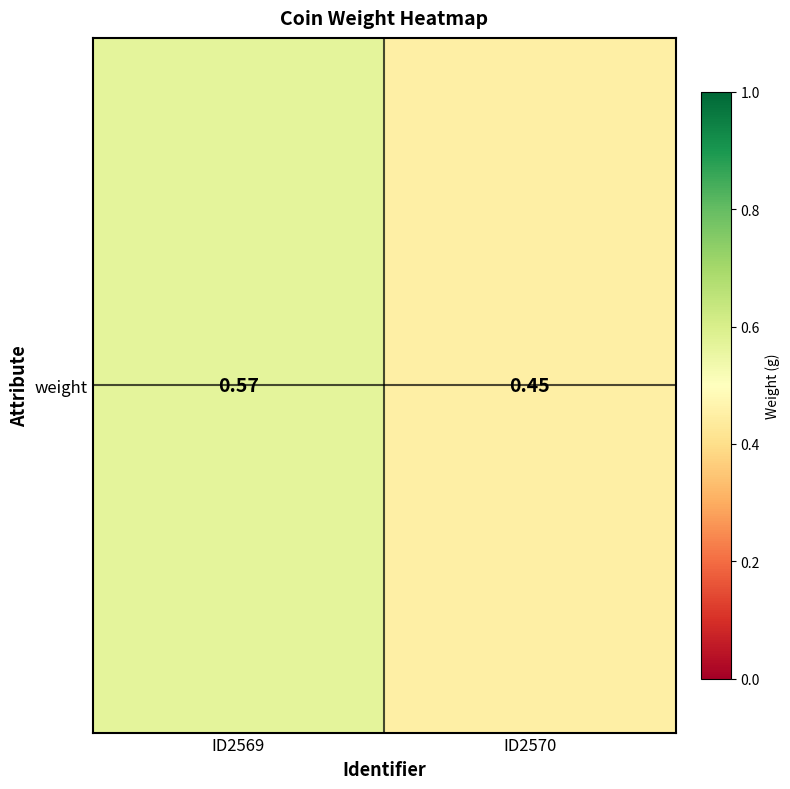

List the labels in order of value, smallest first.

ID2570, ID2569